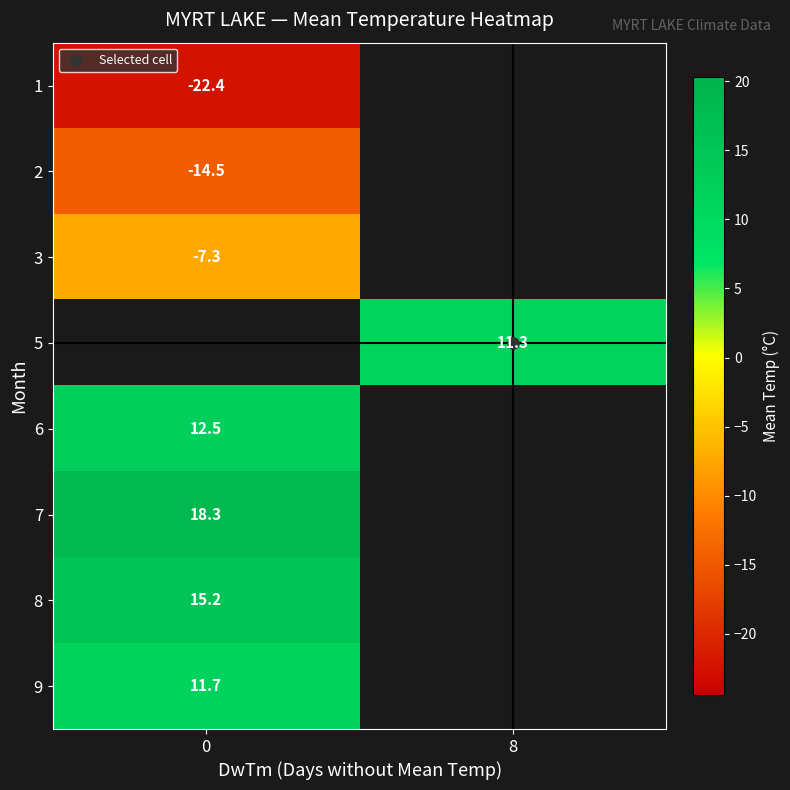

At how many categories does at least one series exceed 8?

2